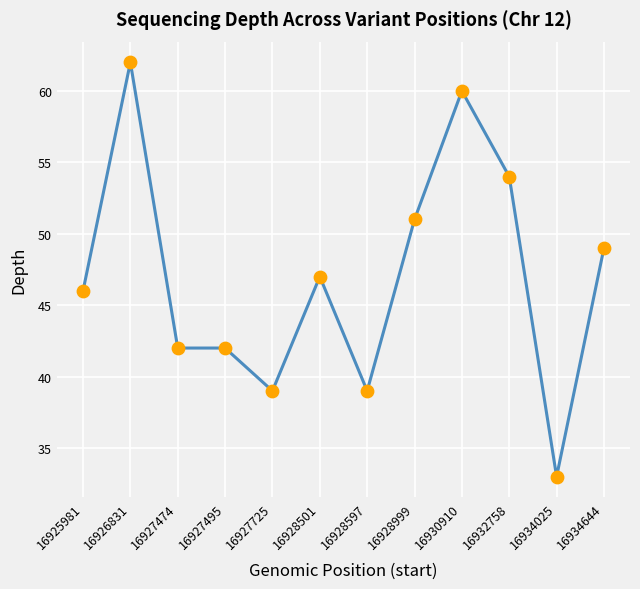

What is the change in value from 16930910 to 16934025?

-27